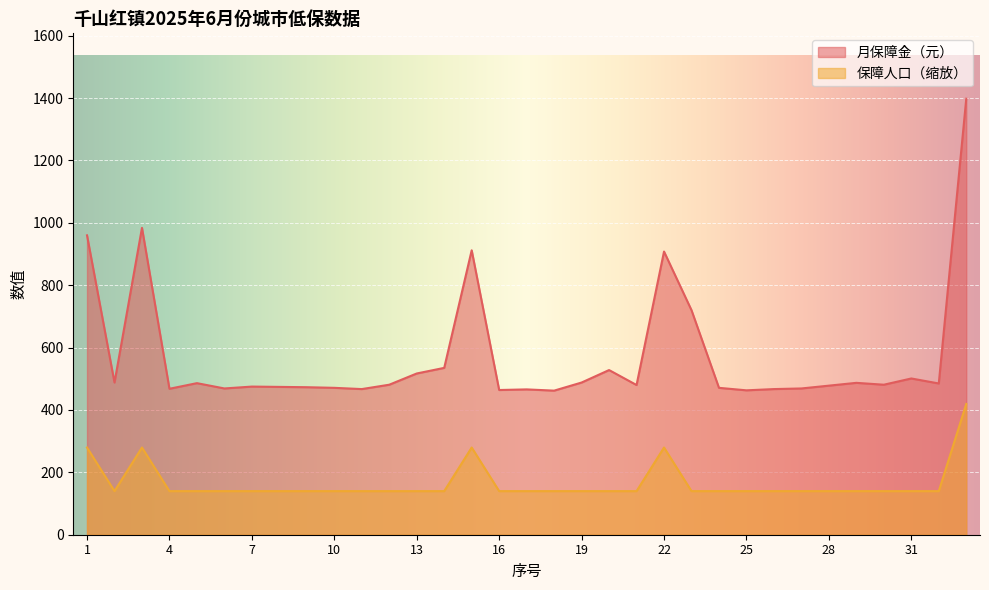

Which series has the largest range (max minus min)?

月保障金（元）